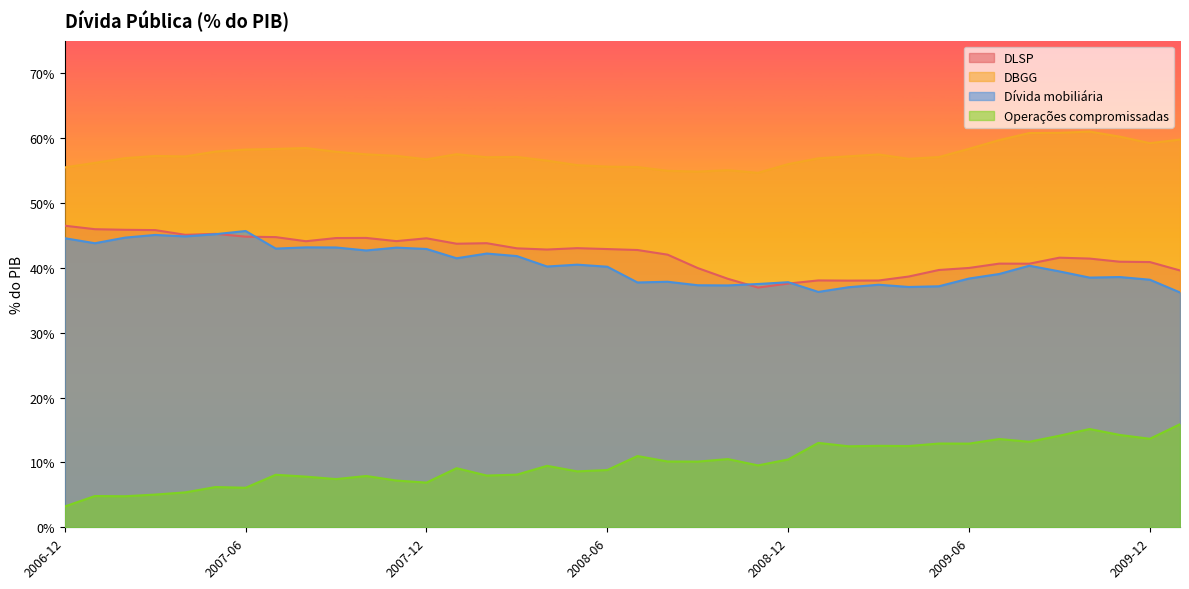

Between 2008-11 and 2006-12, which is larger?

2006-12